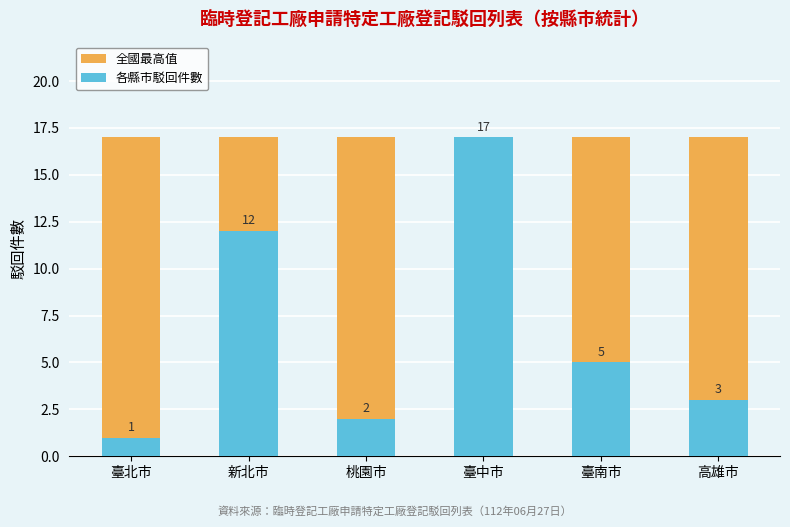

What is the difference between the 各縣市駁回件數 values at 高雄市 and 臺中市?

14